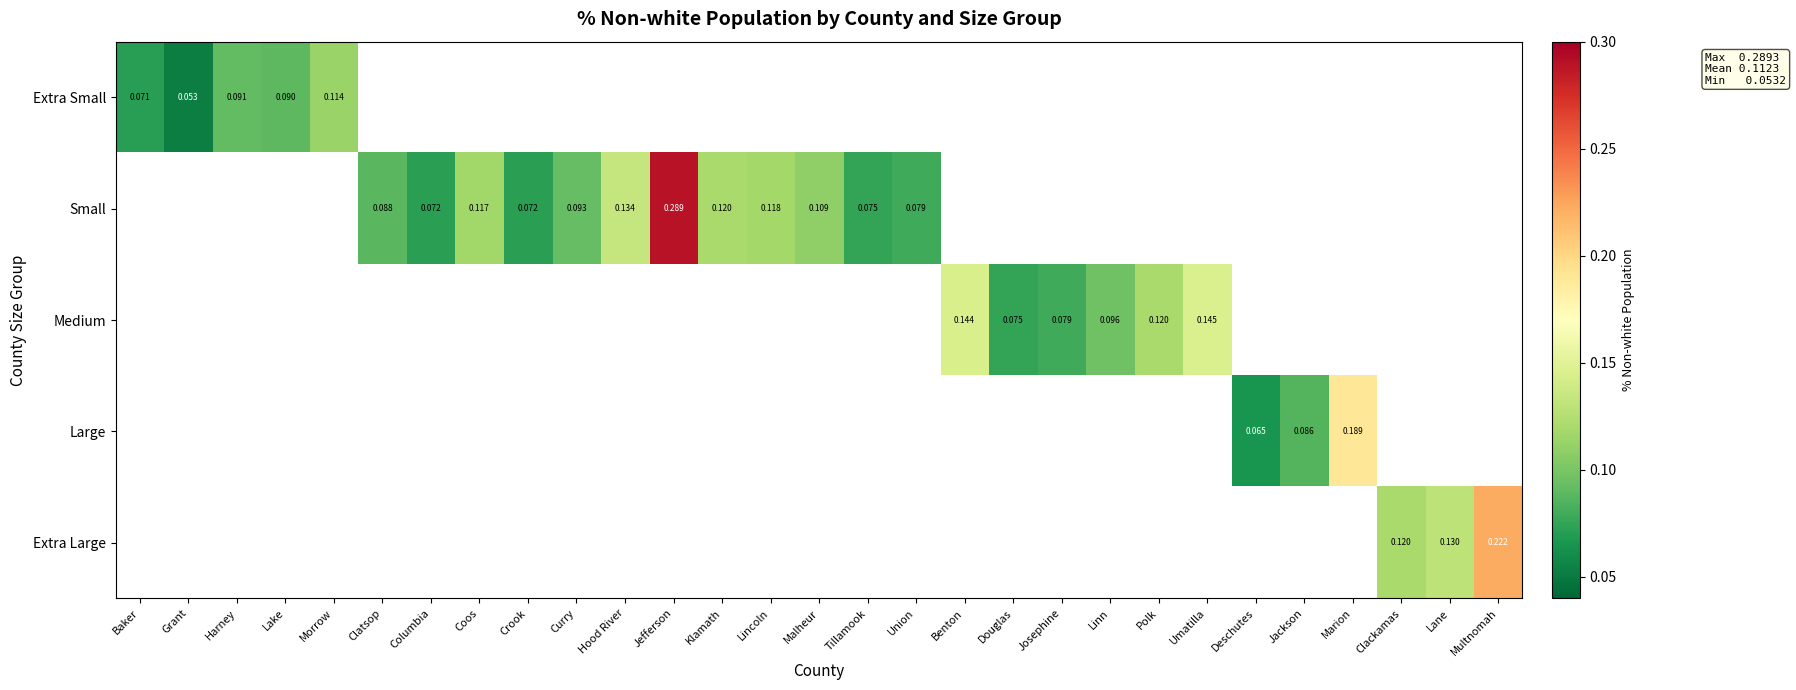

At how many categories does at least one series exceed 0?

29